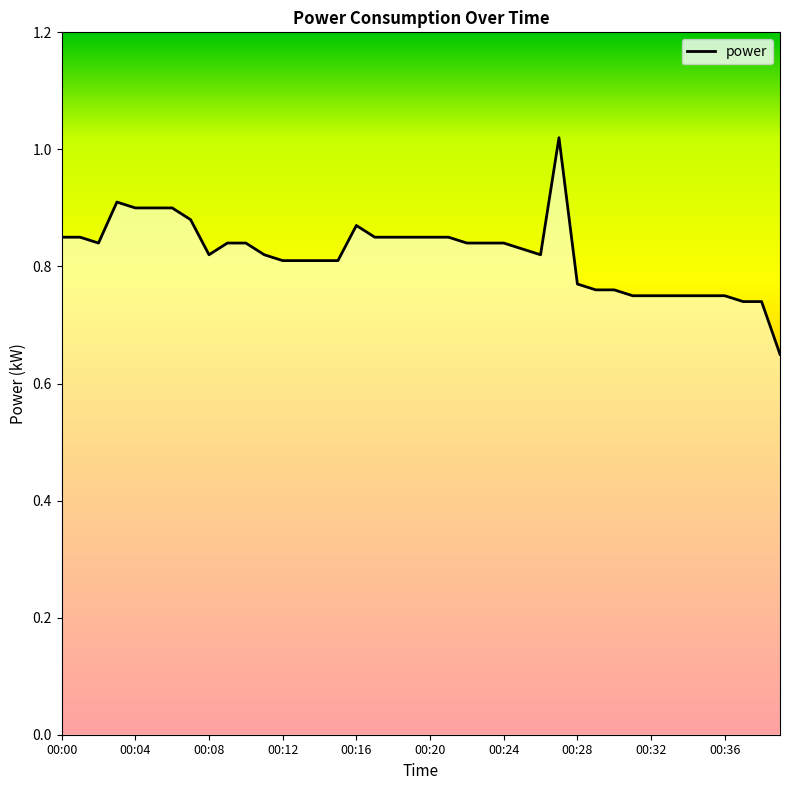

Is it true that the value at 00:20 is 1.3?

False